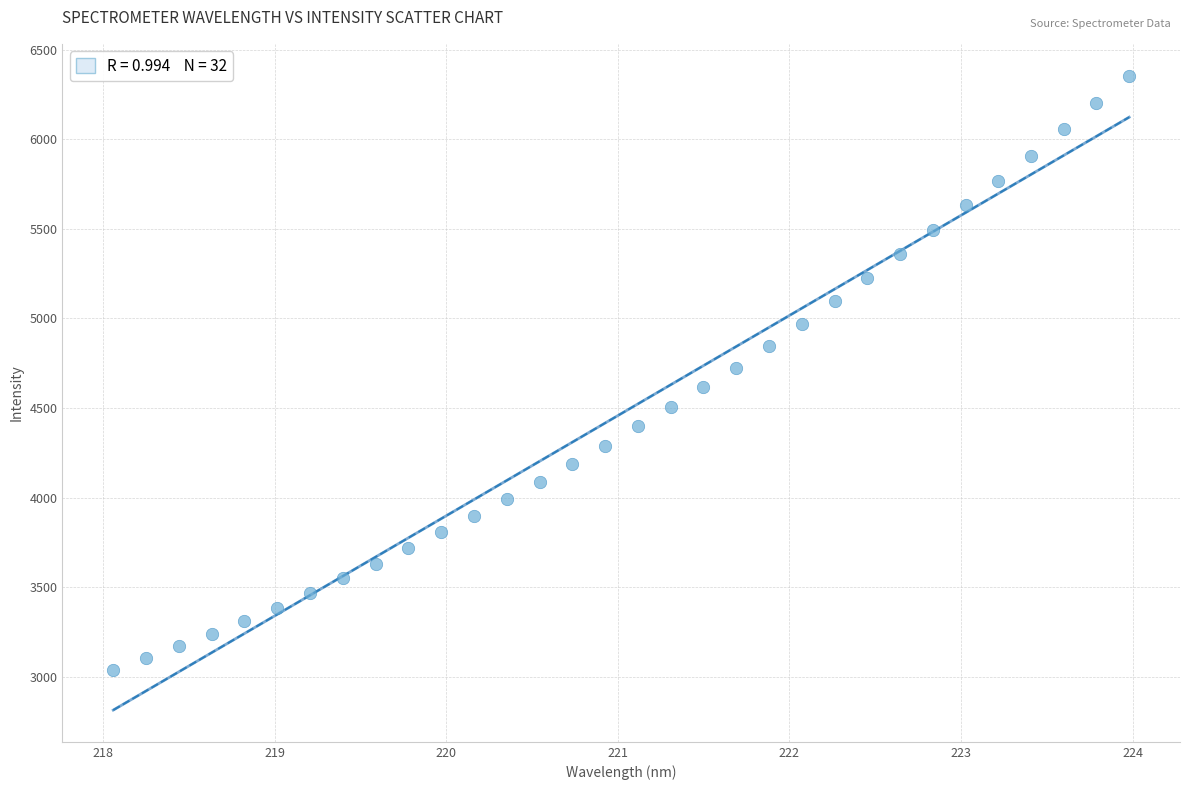

What is the range of X values (max minus min)?

5.9